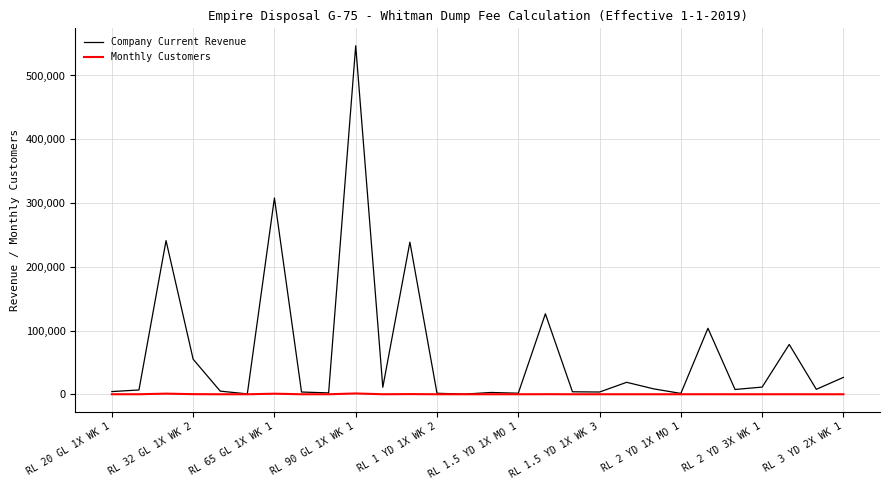

List the series in order of their overall mean, highest first.

Company Current Revenue, Monthly Customers